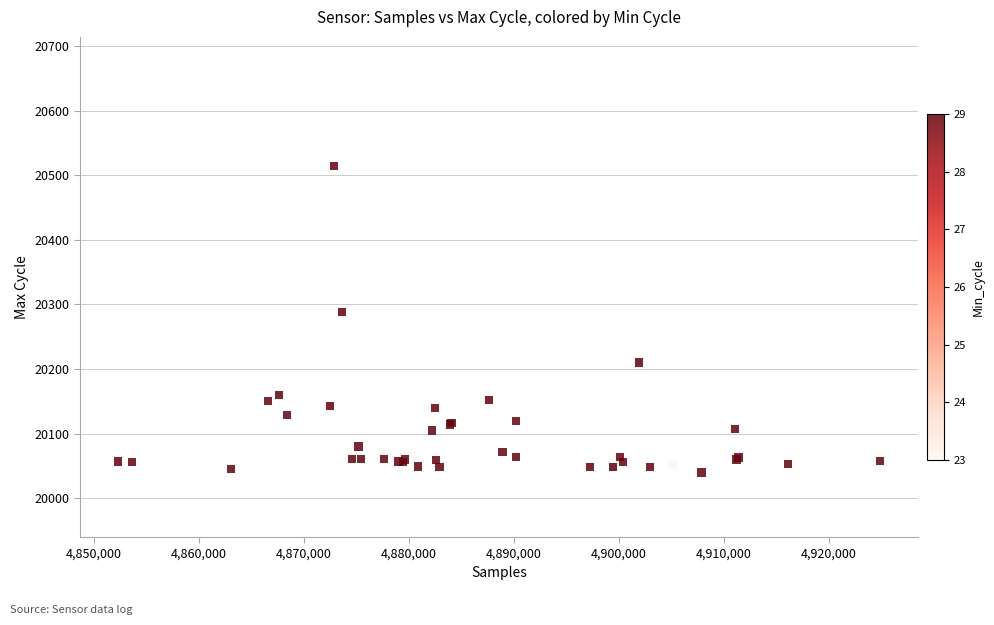

What Y value in the scatter plot is closest to 20277?

20288